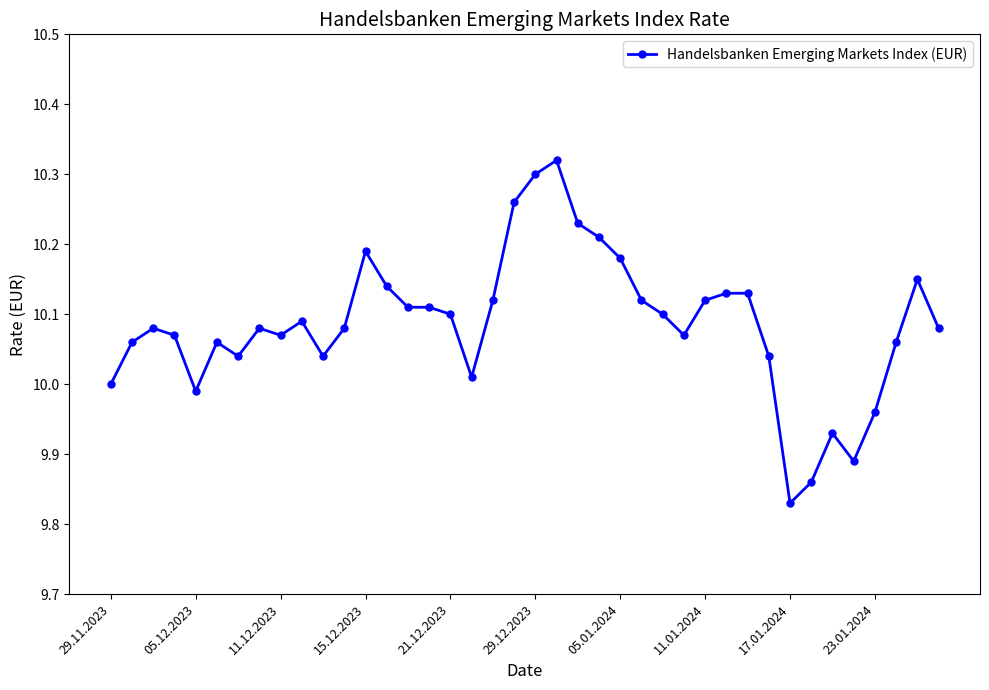

What is the sum of all values?

403.4